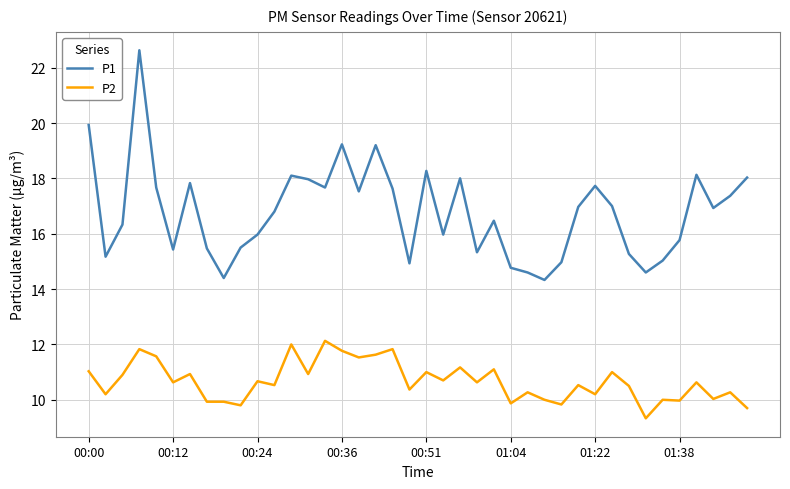

What is the difference between the maximum and minimum values in the P2 series?

2.8